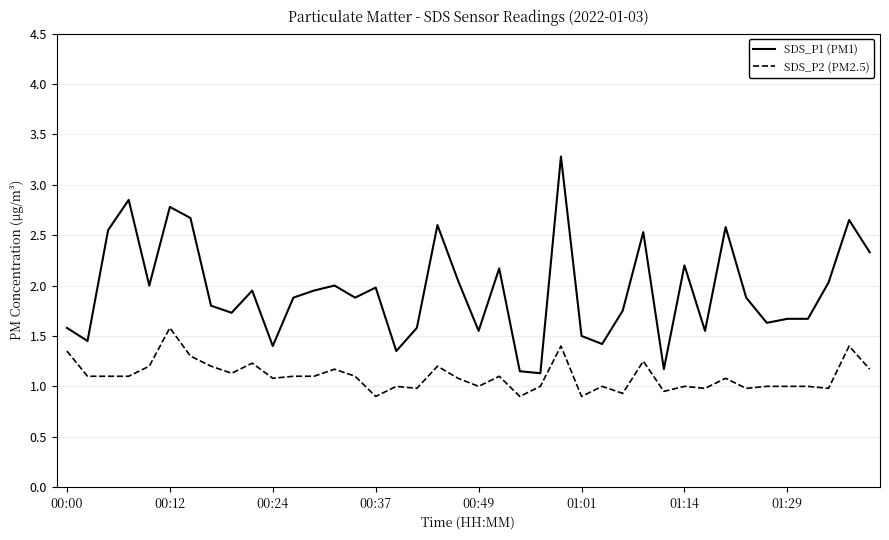

What is the highest value of the SDS_P1 (PM1) series?

3.3